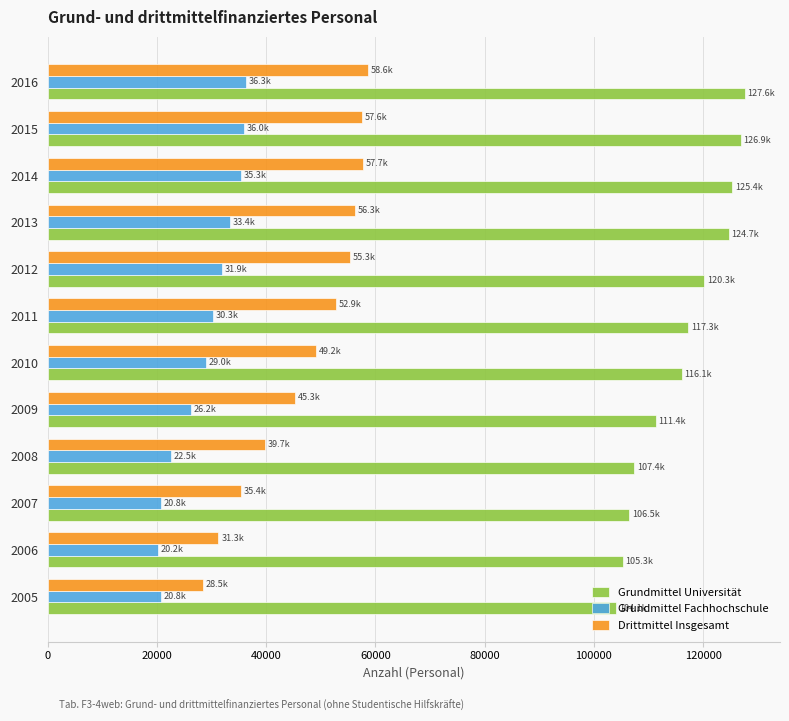

Rank the series by their maximum value, from highest to lowest.

Grundmittel Universität, Drittmittel Insgesamt, Grundmittel Fachhochschule